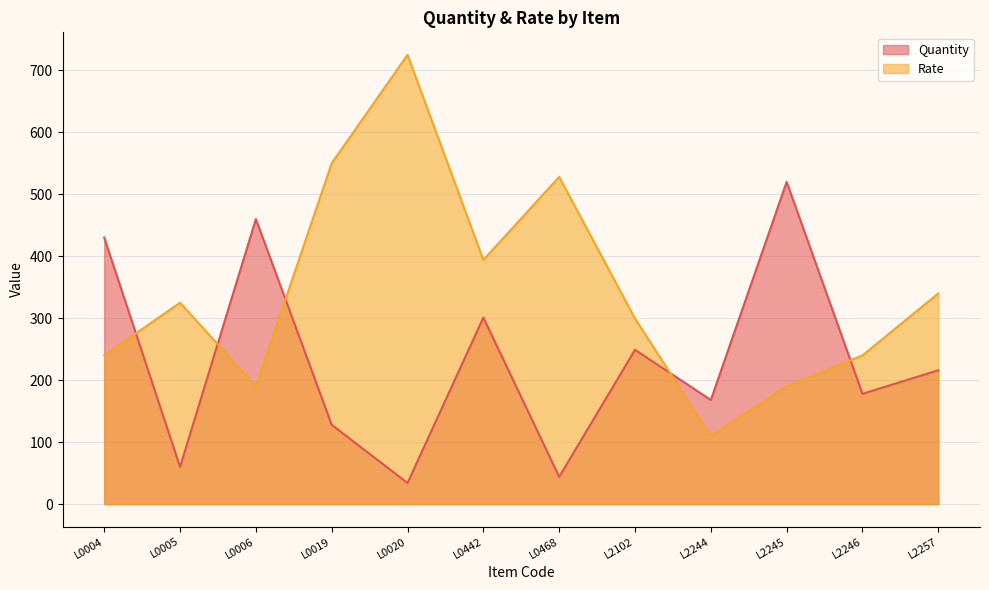

What are all the series names shown in the legend?

Quantity, Rate